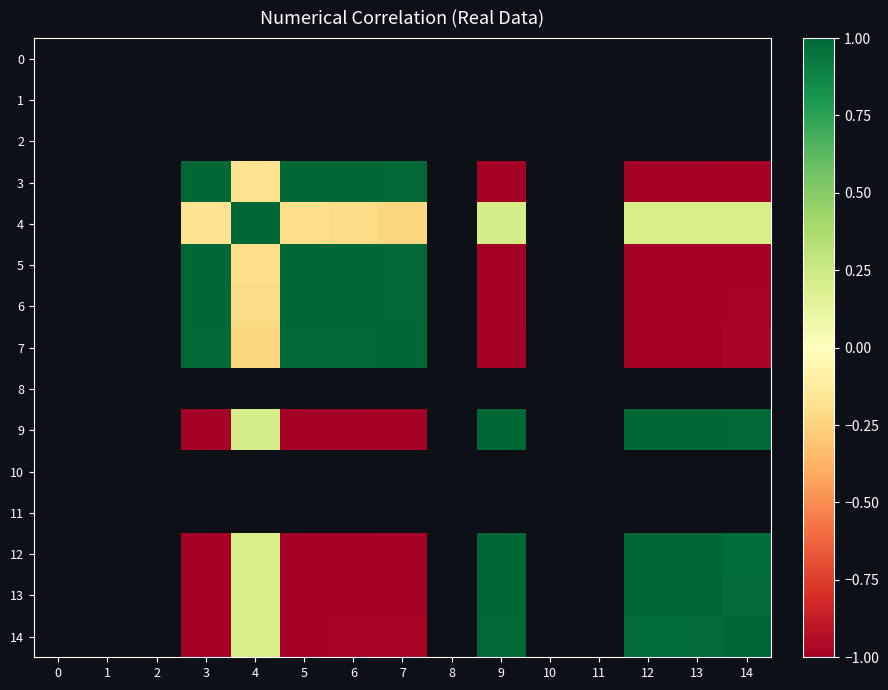

How many values in 9 are above zero?

5